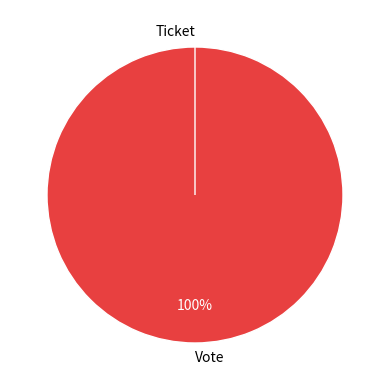

Which has a higher value, Vote or Ticket?

Vote